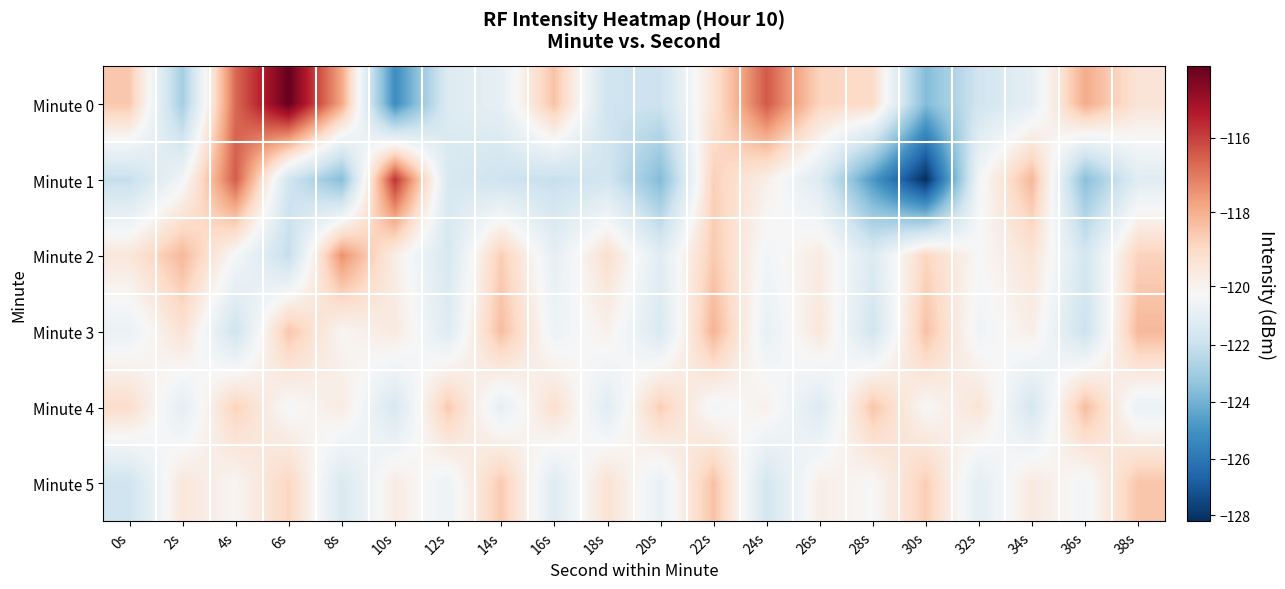

Which category has the lowest value across all series?

30s